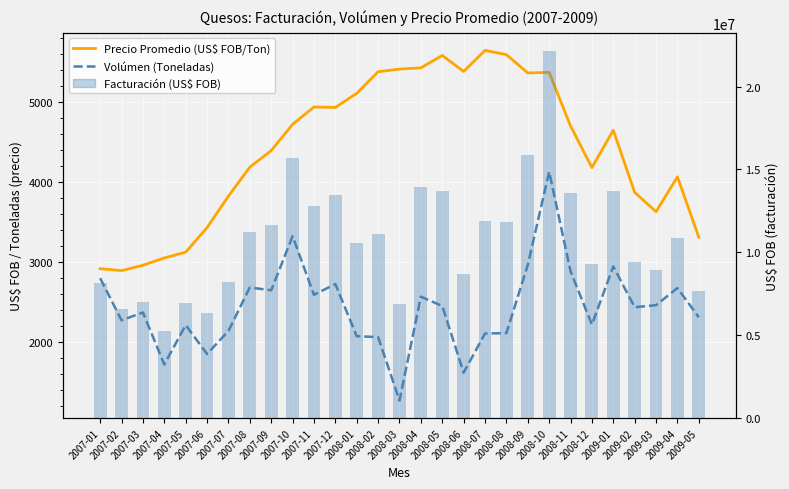

What is the total value across all series at 2007-04?

5258248.9